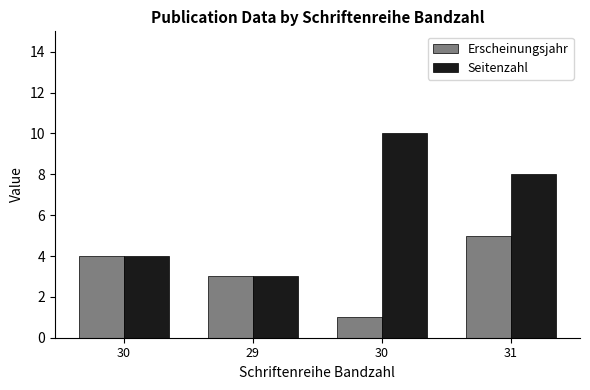

What are all the series names shown in the legend?

Erscheinungsjahr, Seitenzahl